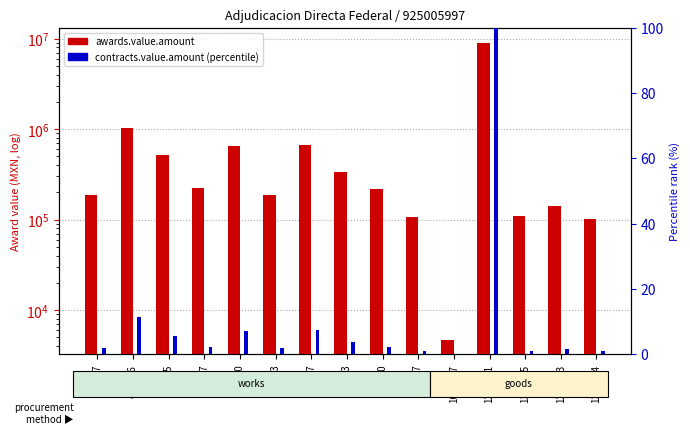

What is the value of the awards.value.amount bar at the 12th from the left?

9043454.3